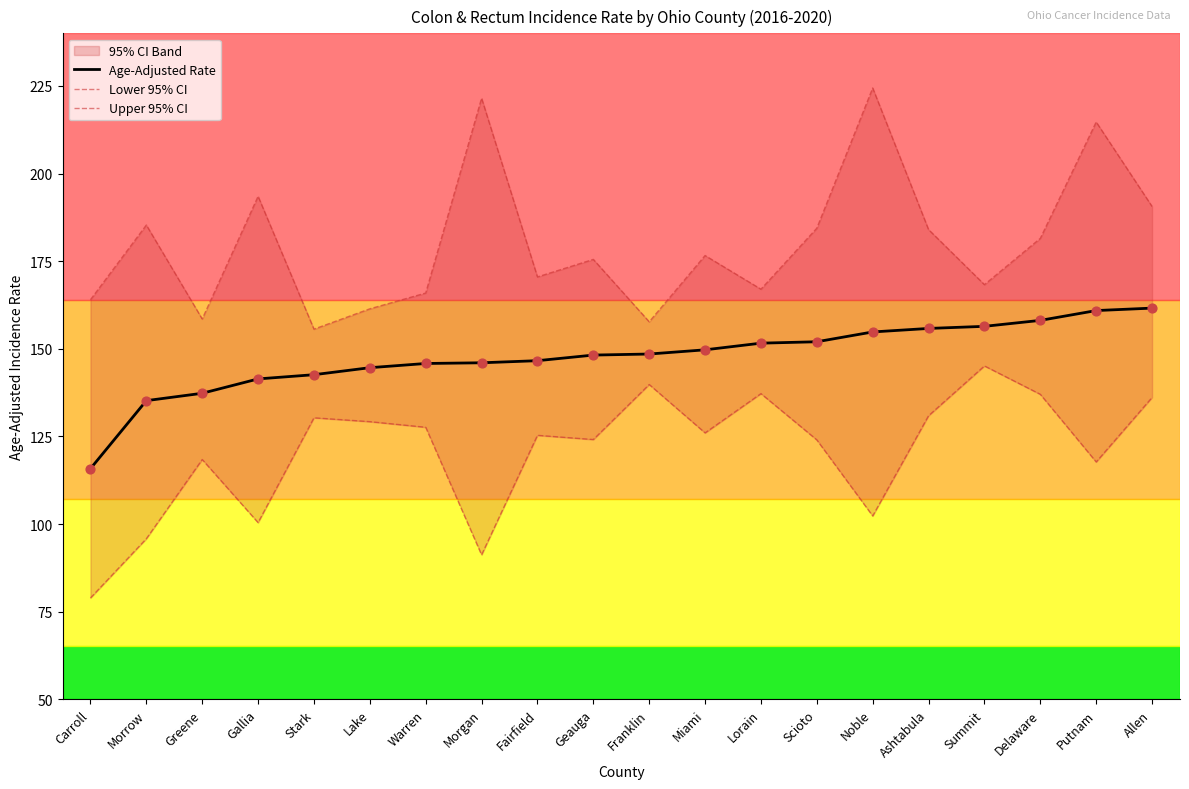

What is the total value across all series at Lake?

435.2